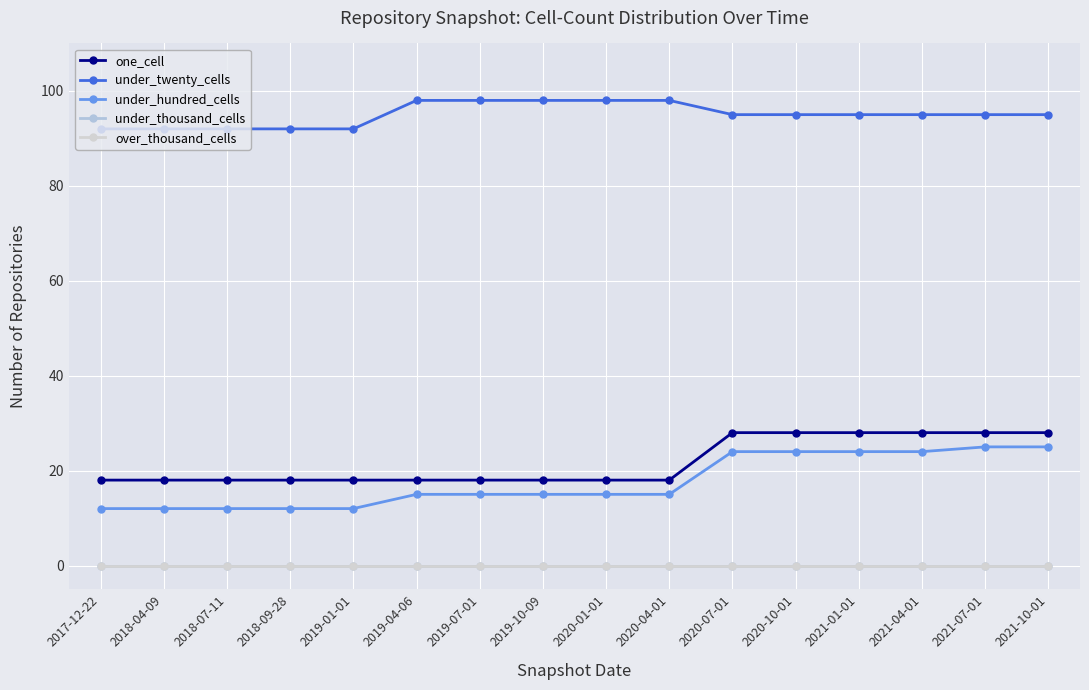

Which has a higher value, 2020-07-01 or 2020-04-01?

2020-07-01